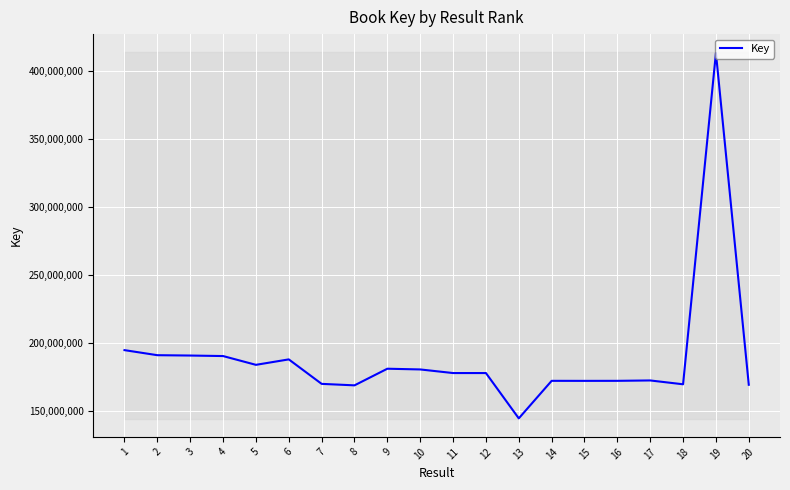

List the labels in order of value, largest first.

19, 1, 2, 3, 4, 6, 5, 9, 10, 11, 12, 17, 14, 16, 15, 7, 18, 20, 8, 13